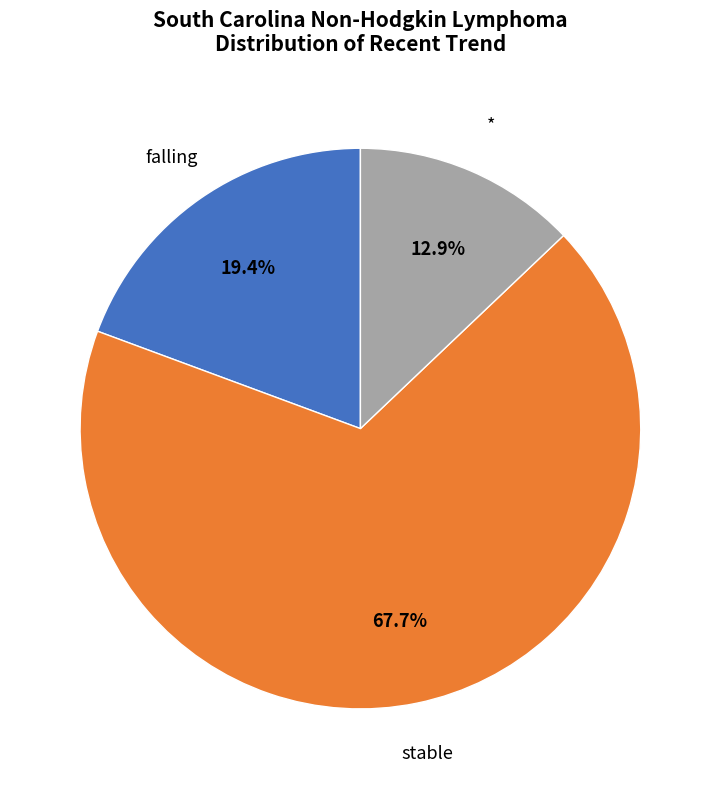

Does any single category account for the majority?

Yes